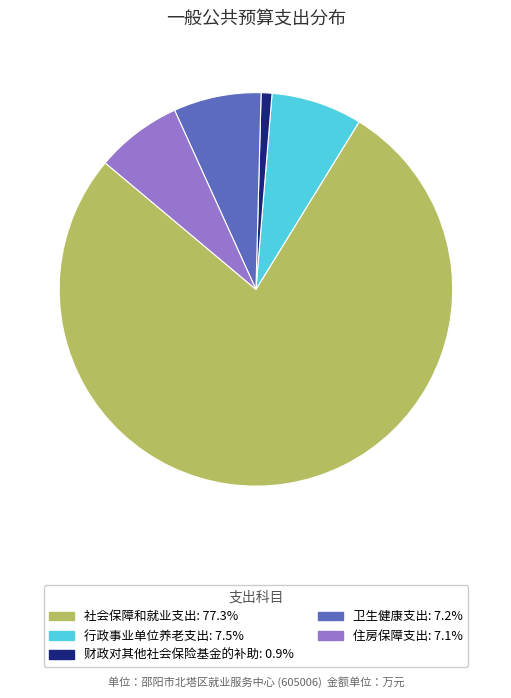

Is it true that 行政事业单位养老支出 is 7% of the pie?

True